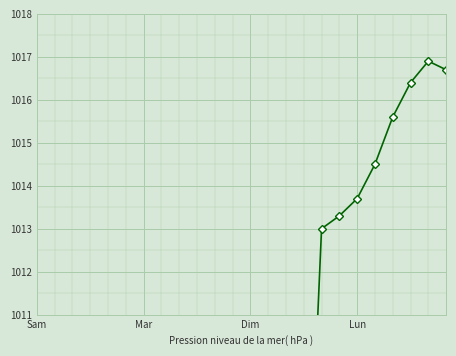

What is the sum of the 2022-09-04 values at 08 and 12?

2013.8